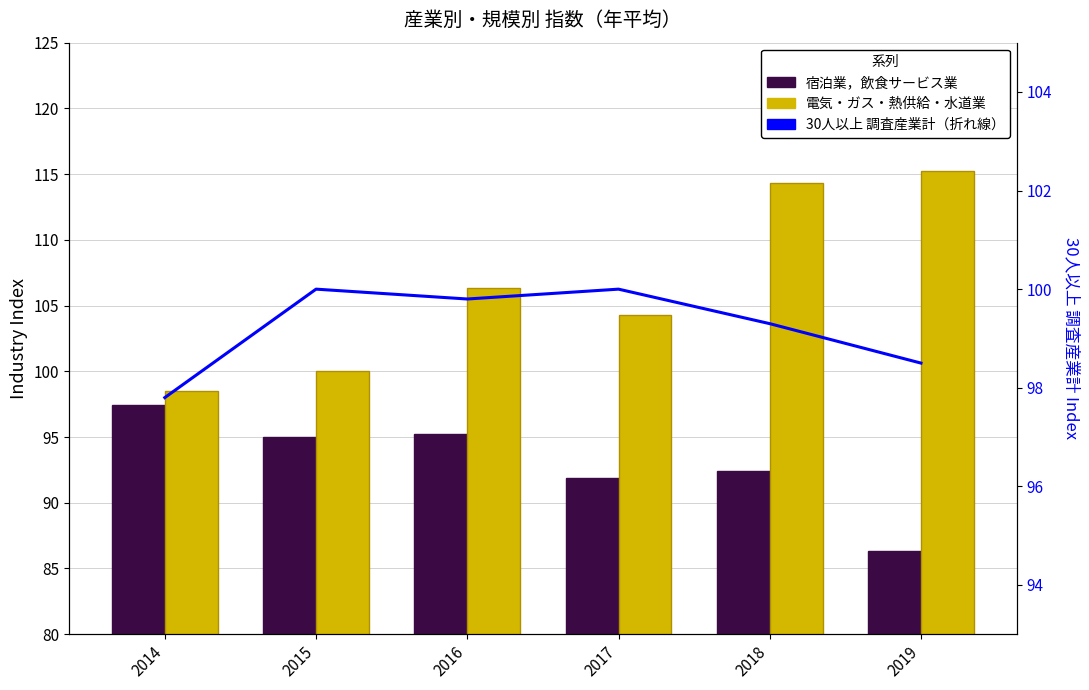

Is the value of 30人以上 調査産業計 at 2019 greater than the value of 宿泊業，飲食サービス業 at 2018?

Yes